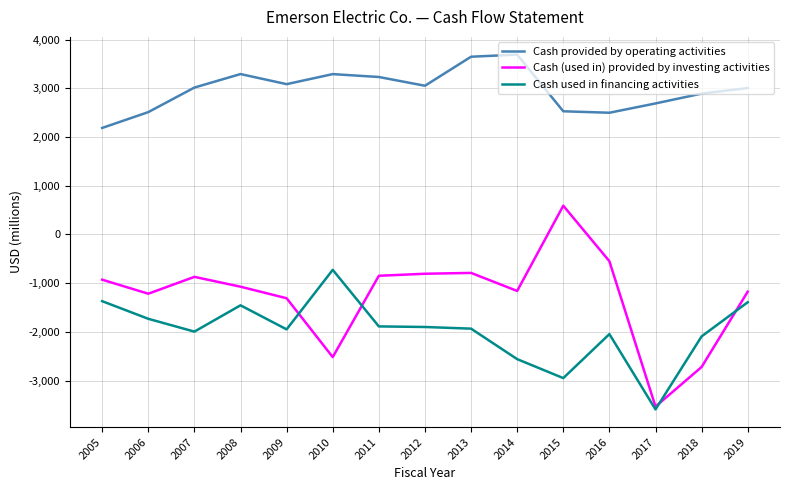

What is the greatest value displayed?

3692